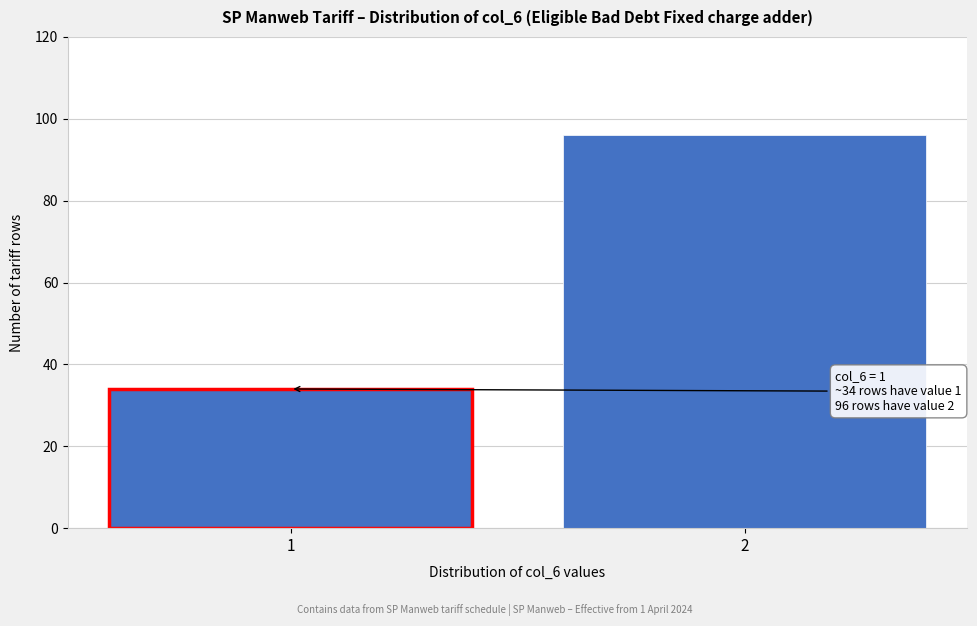

Reading left to right, transcribe all the data shown in this chart.

1=34	2=96